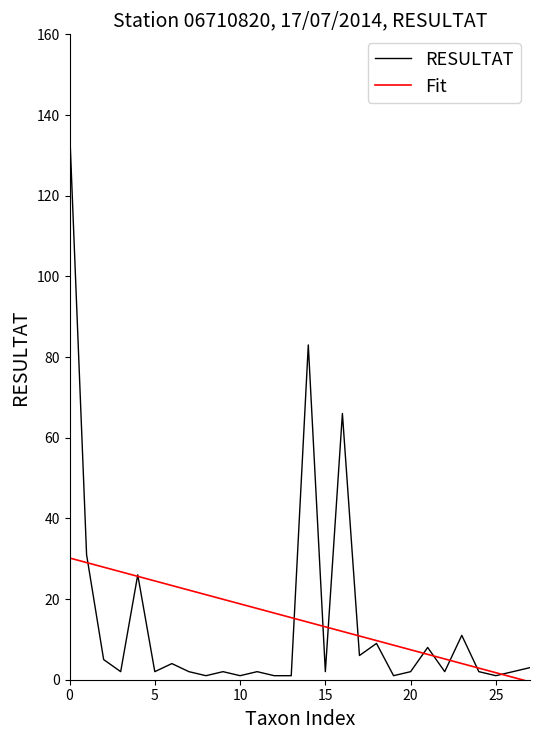

What is the average value of the RESULTAT series?

14.8